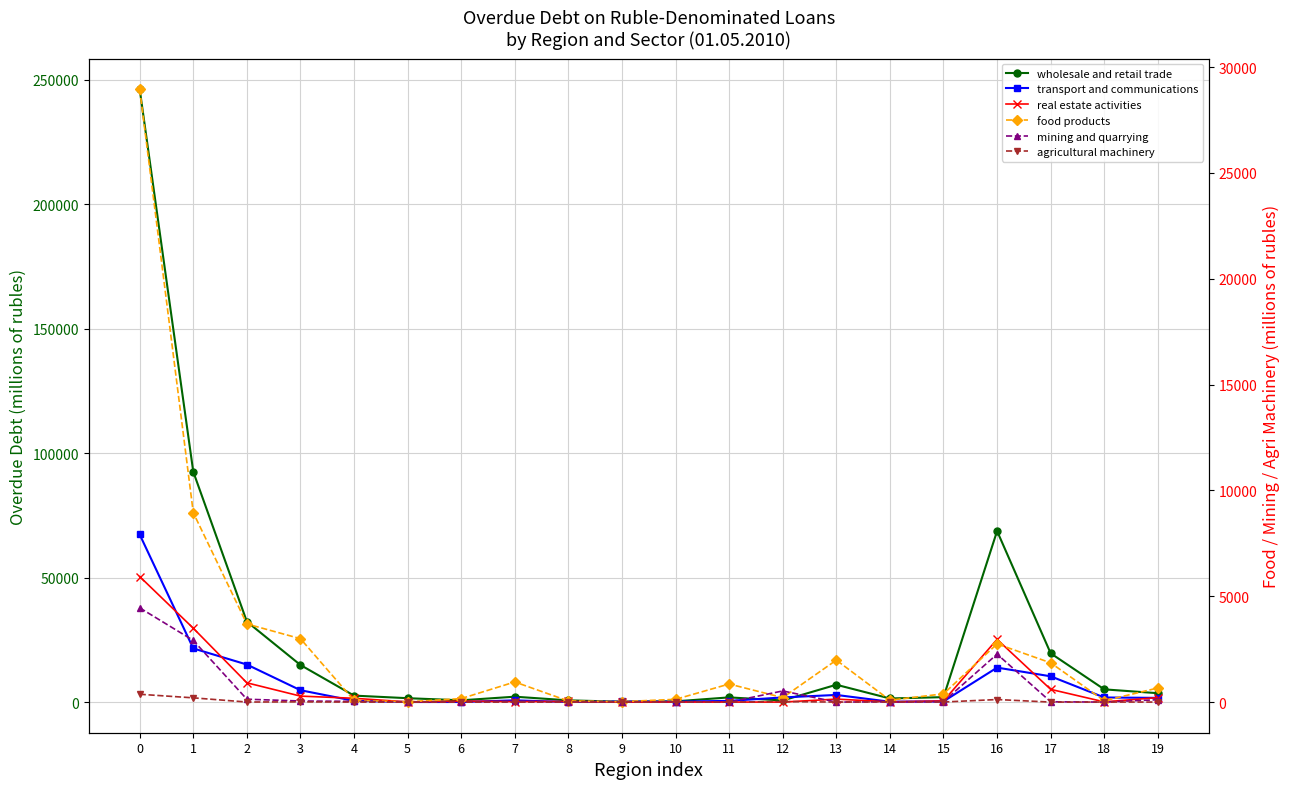

In real estate activities, how many points are lower than both neighbors (excluding endpoints)?

6